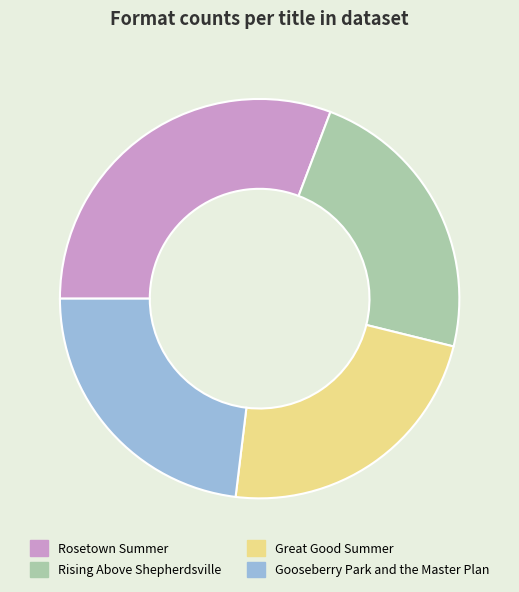

Do Great Good Summer and Gooseberry Park and the Master Plan together represent more than half of the pie?

No